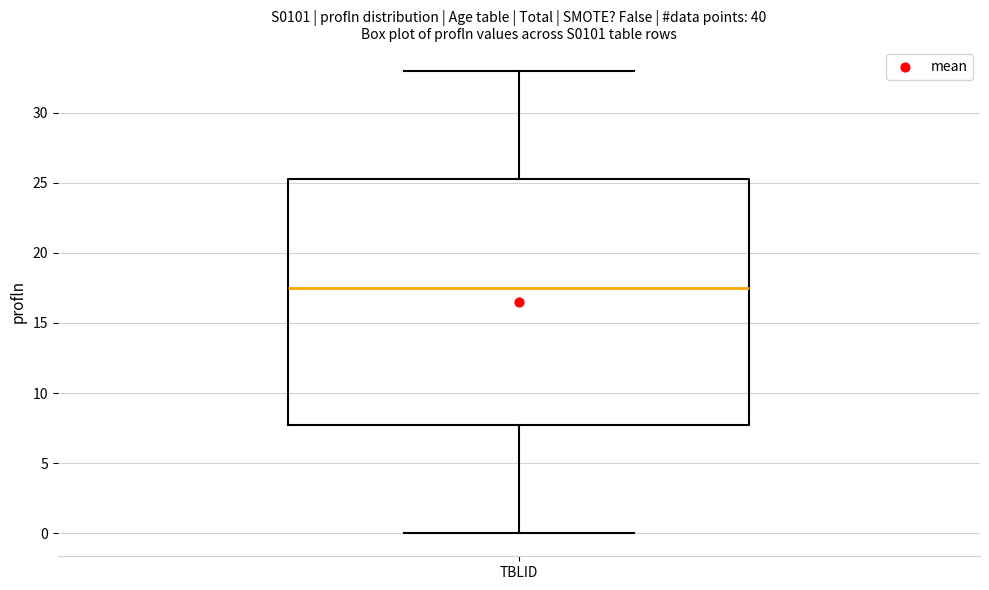

Read this box plot against the y-axis: the position of the median line, the range covered by the box, and the ends of both whiskers. The values are not printed on the chart, so give them approximately, as read against the axis.

median 17.5, box 8.0 to 25.5, whiskers 0.0 to 33.0